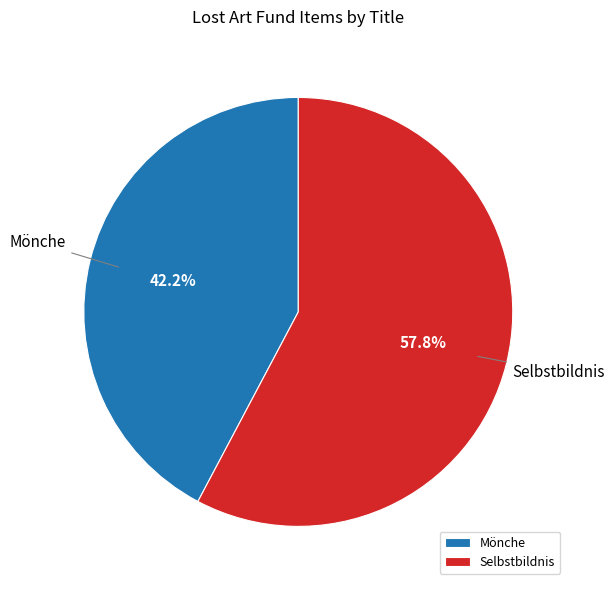

To the nearest percent, what is the difference between the Selbstbildnis and Mönche slice percentages?

16%